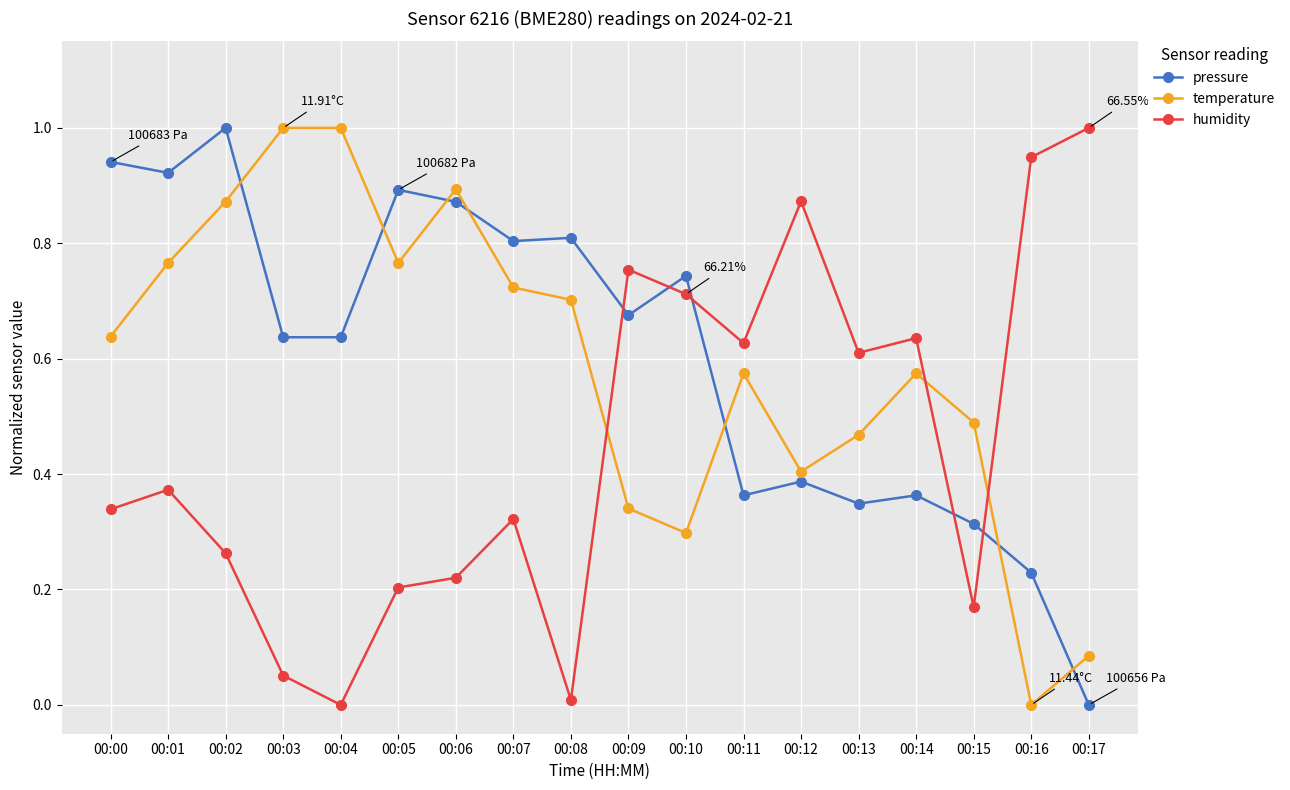

Which series changed the most between 00:00 and 00:09?

humidity